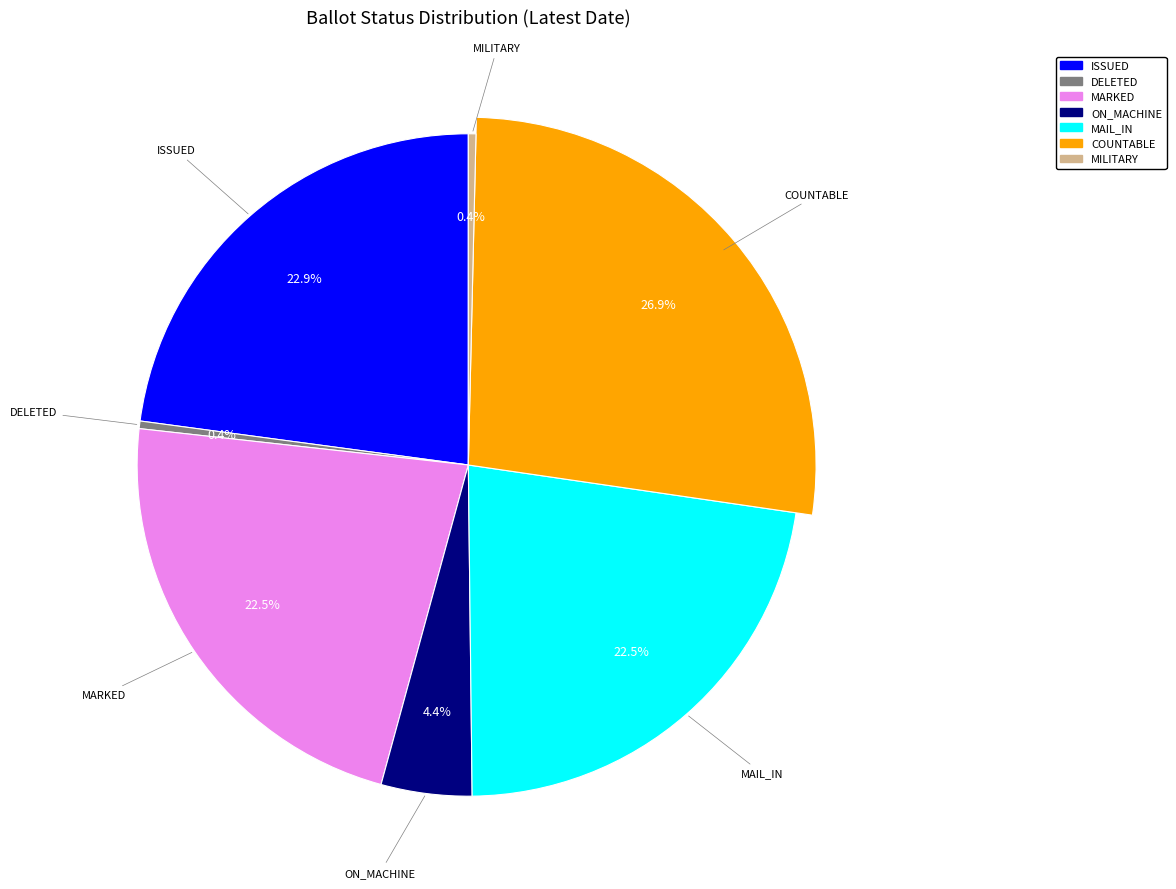

Do OVERSEAS and NOT_ISSUED together represent more than half of the pie?

No